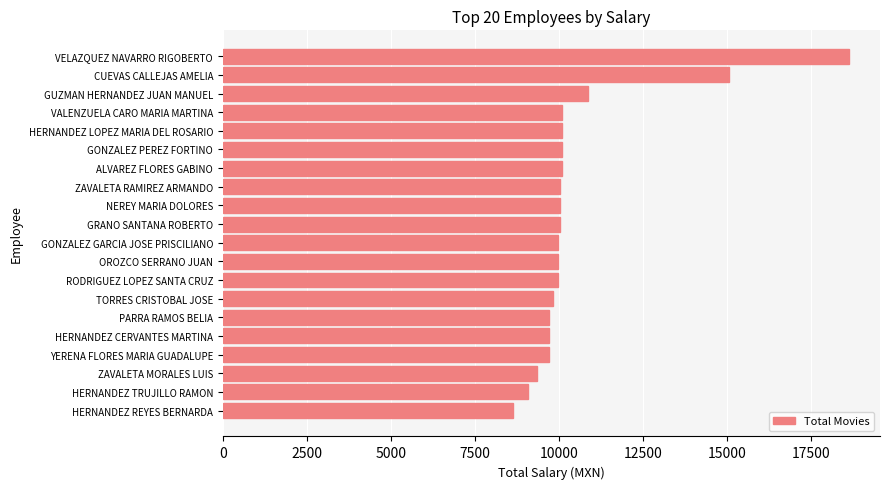

At which category does the chart reach its peak across all series?

VELAZQUEZ NAVARRO RIGOBERTO